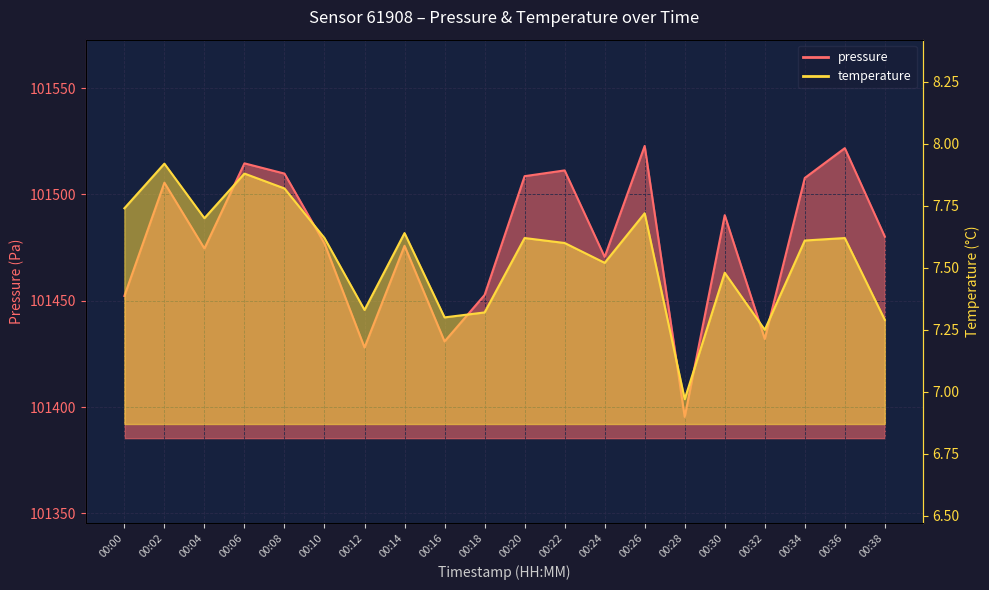

How many data points in temperature are above 7?

19